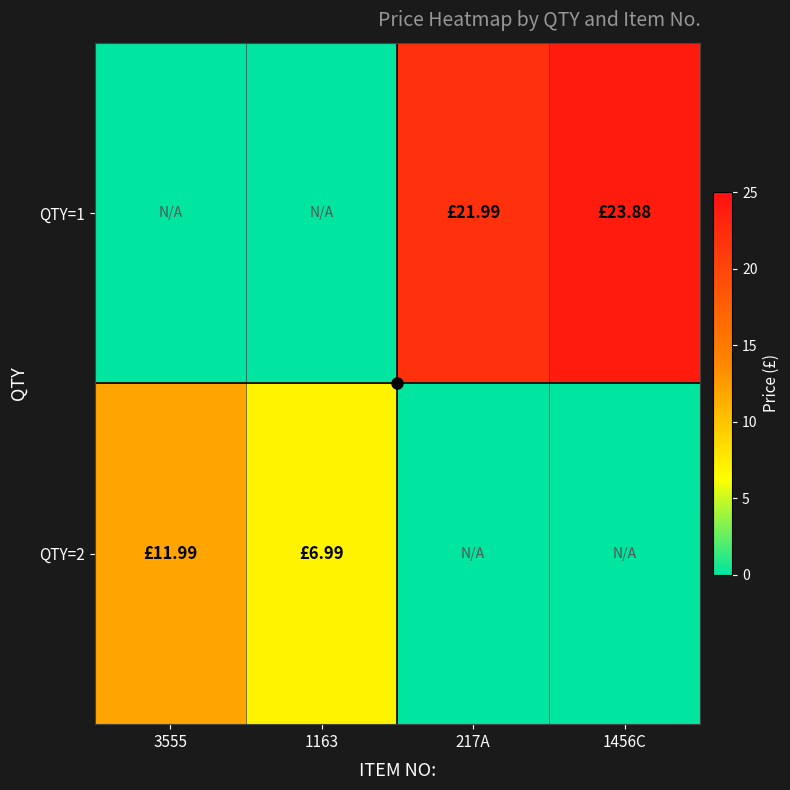

Reading right to left, what are all the values shown in this chart?

QTY=1: 1456C=23.9	217A=22.0	1163=0.0	3555=0.0
QTY=2: 1456C=0.0	217A=0.0	1163=7.0	3555=12.0